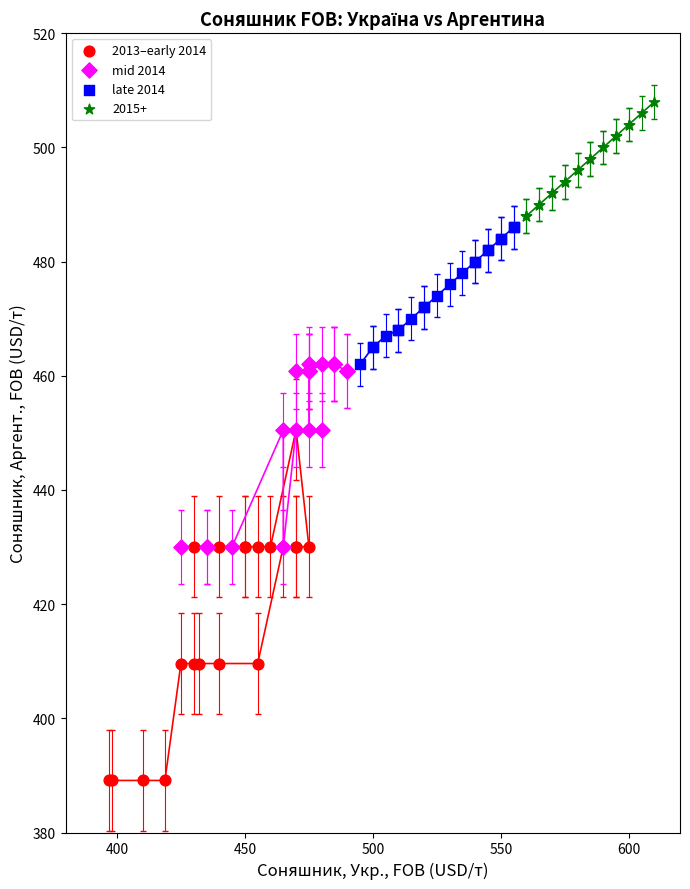

Which series has the widest spread of Y values?

2013–early 2014